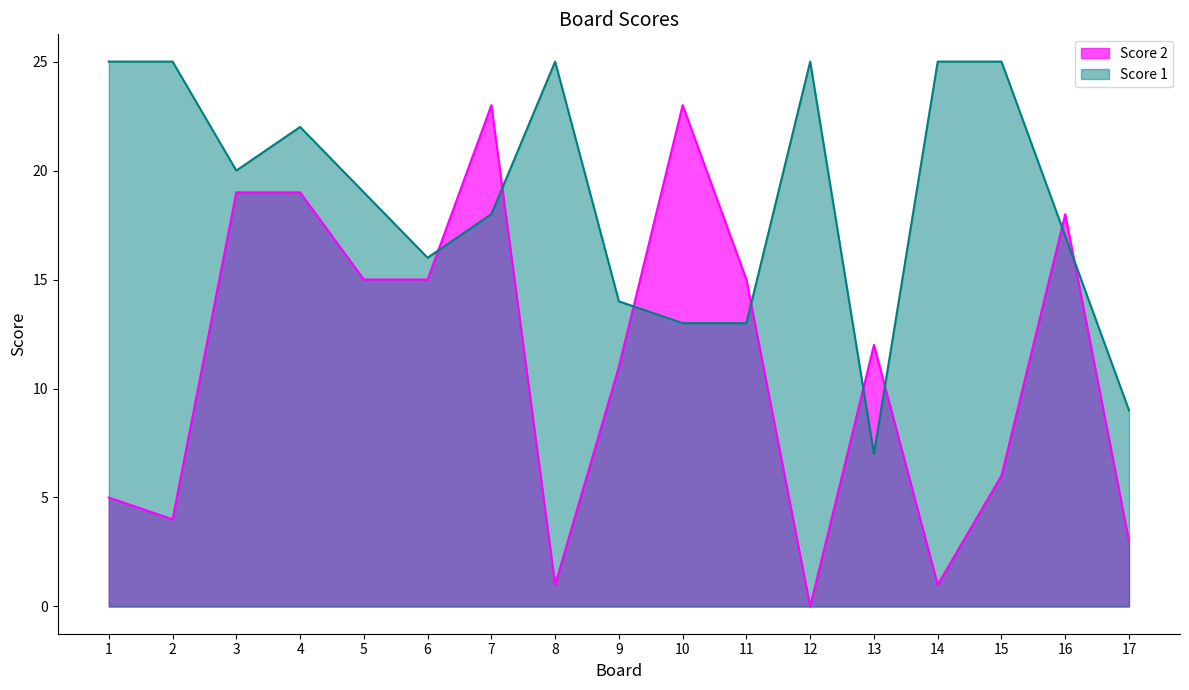

Reading left to right, what are all the values shown in this chart?

Score 2: 1=5	2=4	3=19	4=19	5=15	6=15	7=23	8=1	9=11	10=23	11=15	12=0	13=12	14=1	15=6	16=18	17=3
Score 1: 1=25	2=25	3=20	4=22	5=19	6=16	7=18	8=25	9=14	10=13	11=13	12=25	13=7	14=25	15=25	16=17	17=9